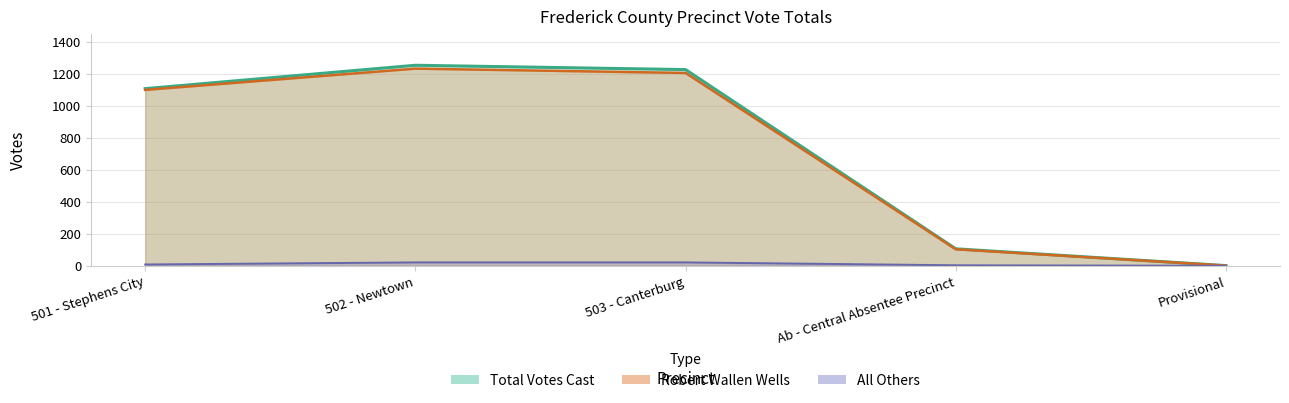

Rank the series at Provisional from highest to lowest value.

Robert Wallen Wells, Total Votes Cast, All Others